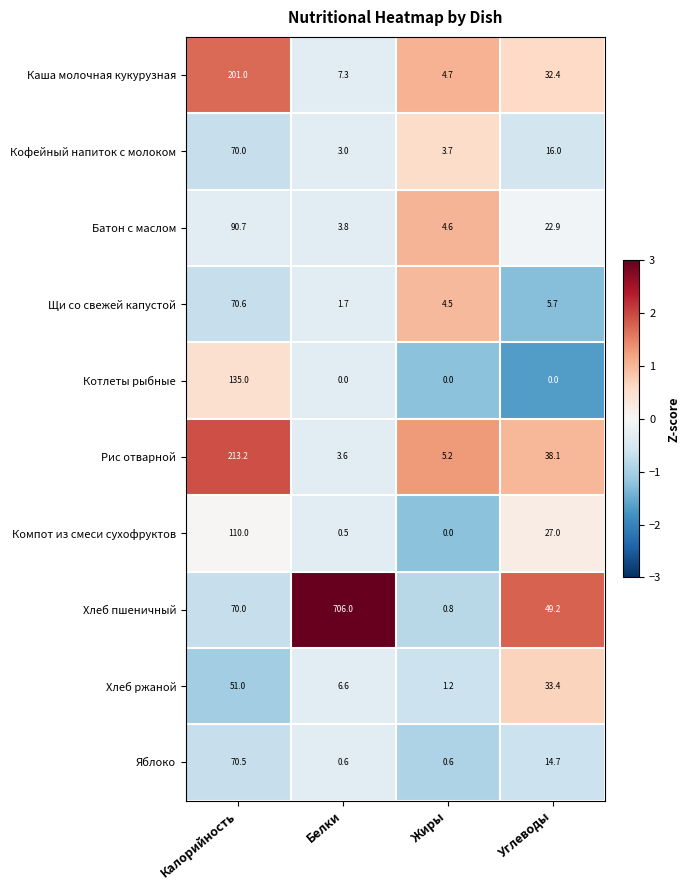

Which series has the widest spread of values?

Хлеб пшеничный